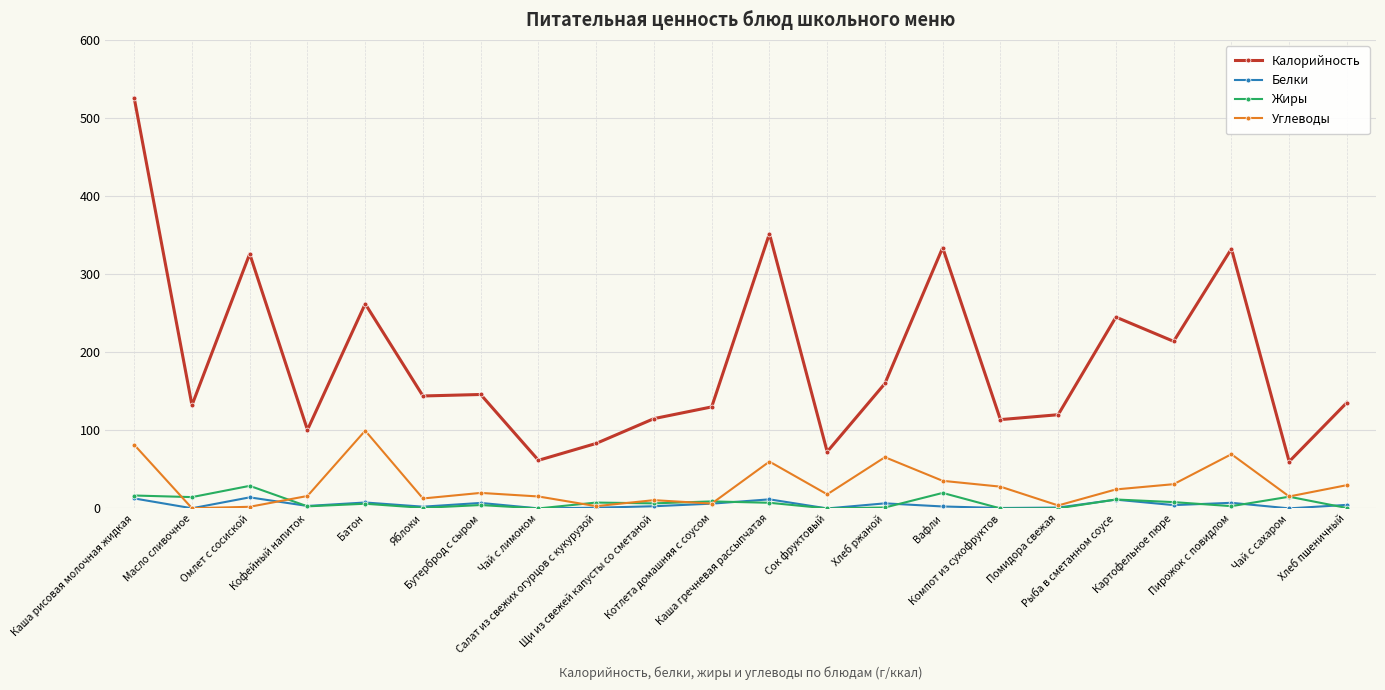

True or false: Калорийность has more than 1 points higher than both neighbors.

True